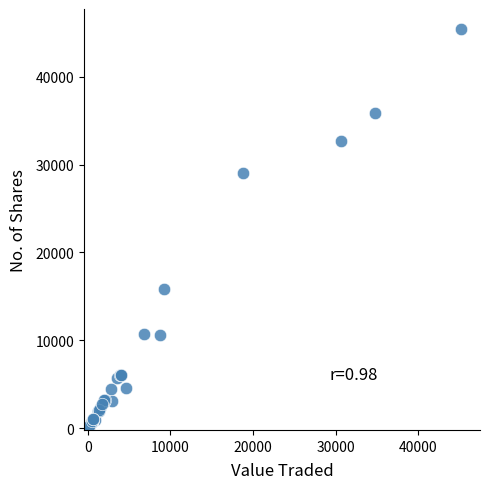

What Y value in the scatter plot is closest to 22717?

29055